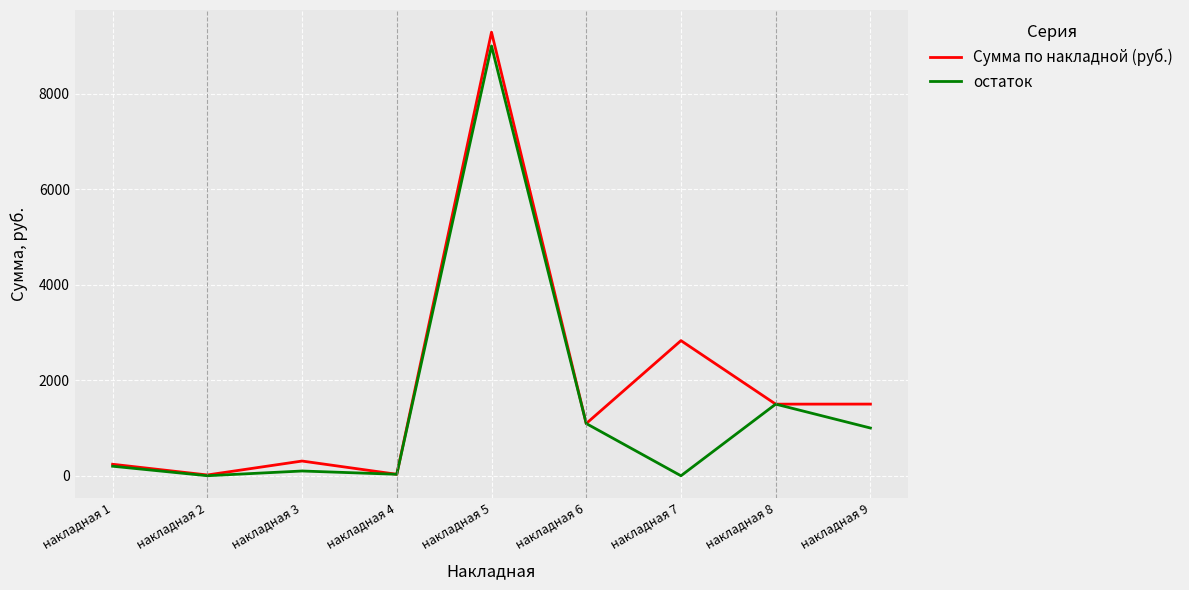

What are all the series names shown in the legend?

Сумма по накладной (руб.), остаток